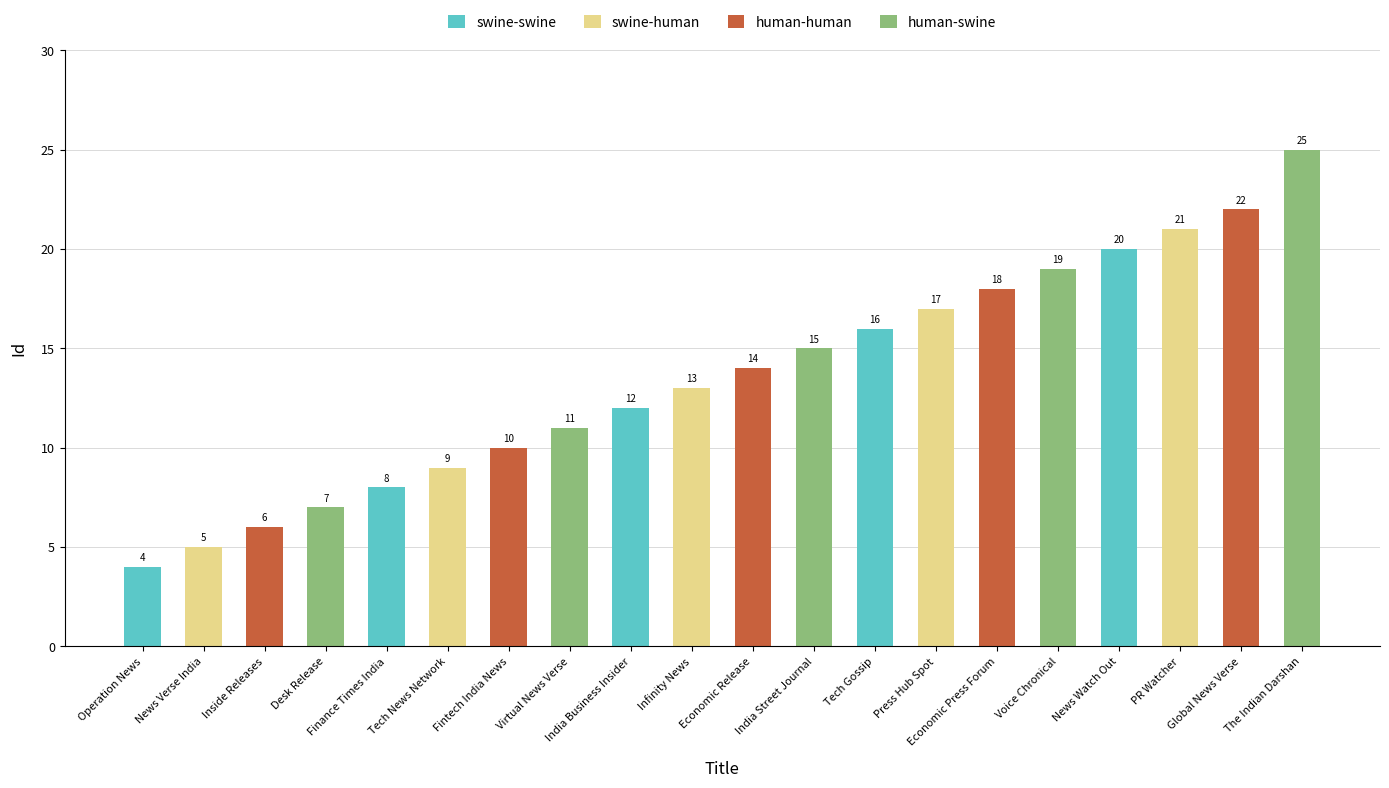

How many categories are shown in the chart?

20